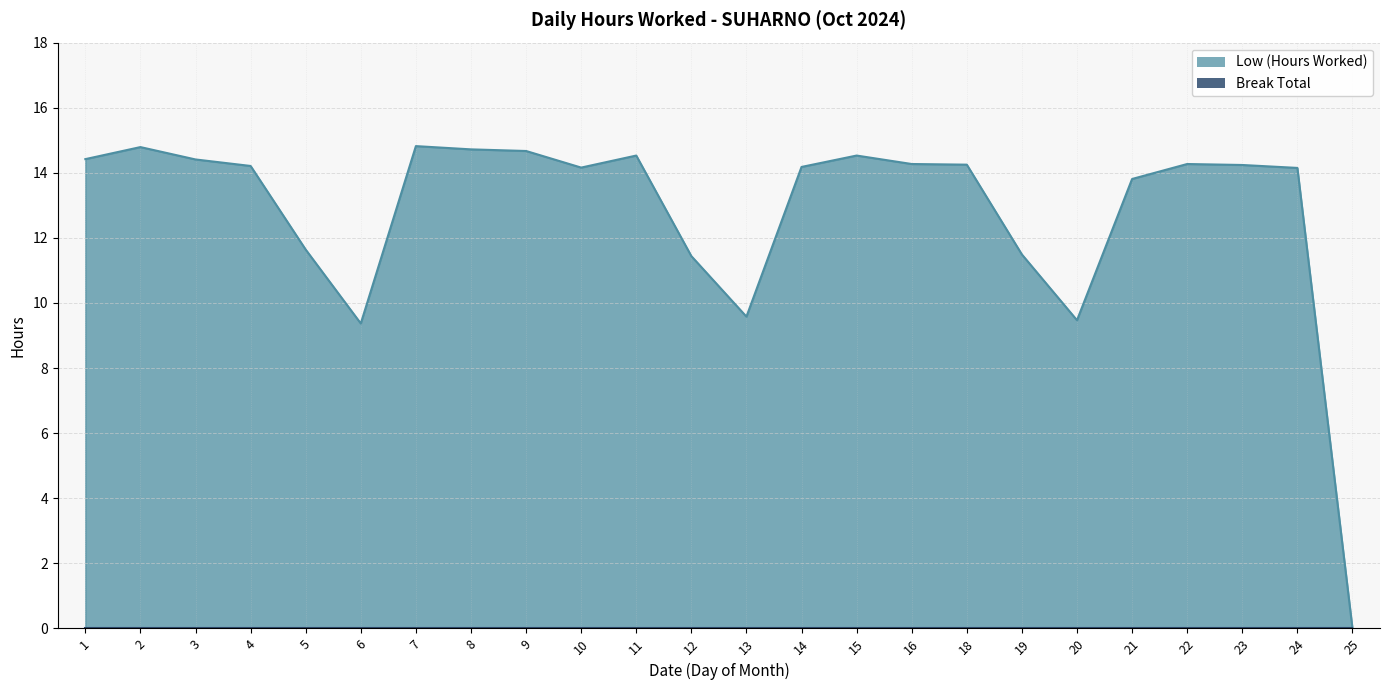

List the labels in order of value, smallest first.

25, 6, 20, 13, 12, 19, 5, 21, 24, 10, 14, 4, 23, 18, 16, 22, 3, 1, 11, 15, 9, 8, 2, 7